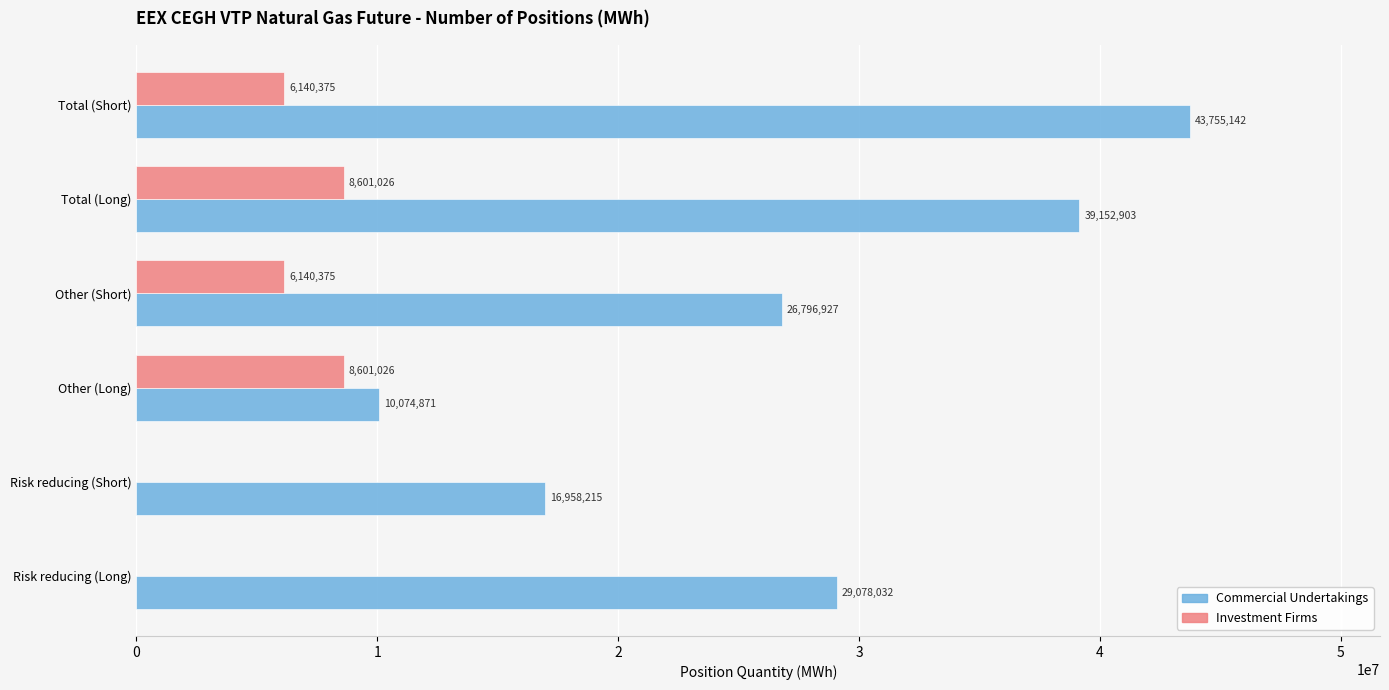

Between Risk reducing (Long) and Other (Long), which series saw the biggest shift?

Commercial Undertakings